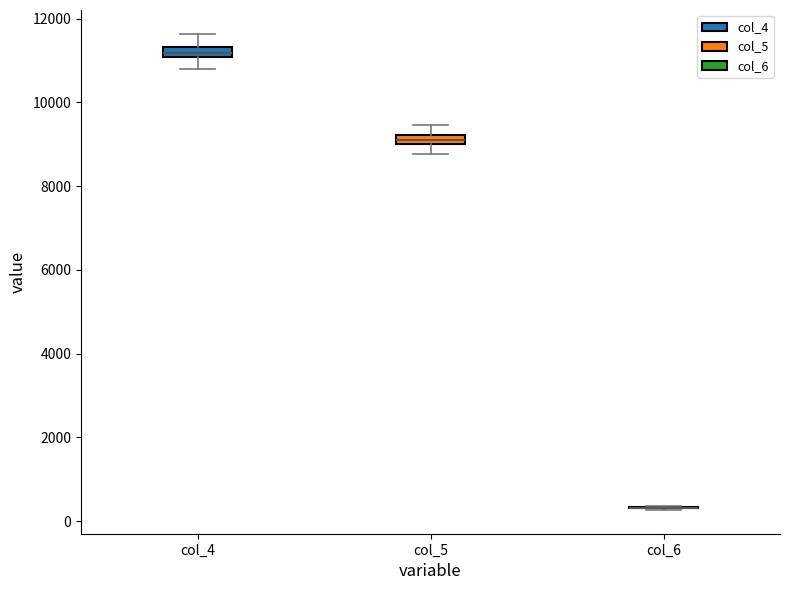

Where does the lower whisker of the box for col_5 end on the y-axis? The values are not printed on the chart, so give them approximately, as read against the axis.

8800